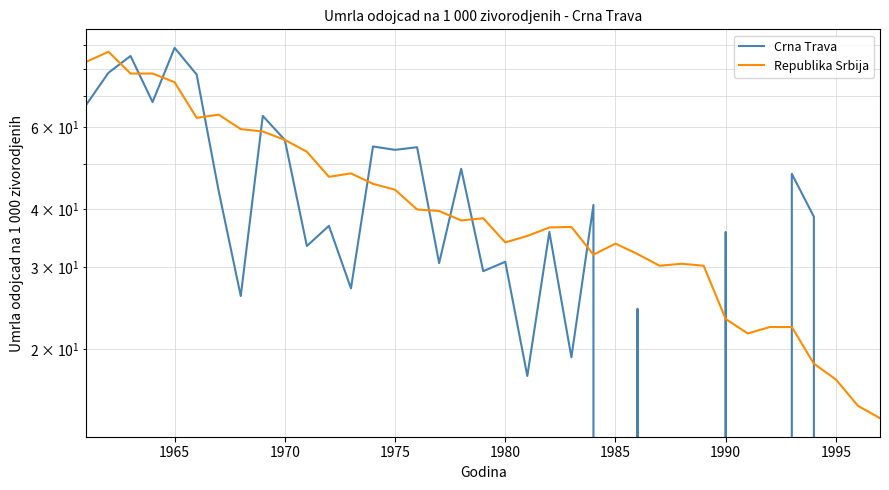

Reading right to left, list all the values displayed in this chart.

Crna Trava: 0.0	0.0	0.0	38.5	47.6	0.0	0.0	35.7	0.0	0.0	0.0	24.4	0.0	40.8	19.2	35.7	17.5	30.8	29.4	48.8	30.6	54.3	53.6	54.5	27.0	36.8	33.3	56.3	63.4	26.0	43.7	77.8	88.8	67.9	85.3	78.5	67.1
Republika Srbija: 14.2	15.1	17.2	18.6	22.3	22.3	21.6	23.2	30.2	30.5	30.2	32.0	33.7	31.9	36.6	36.5	35.0	33.9	38.2	37.8	39.6	39.9	44.0	45.3	47.7	46.9	53.1	56.3	58.7	59.4	63.8	62.8	74.9	78.2	78.2	87.1	82.9